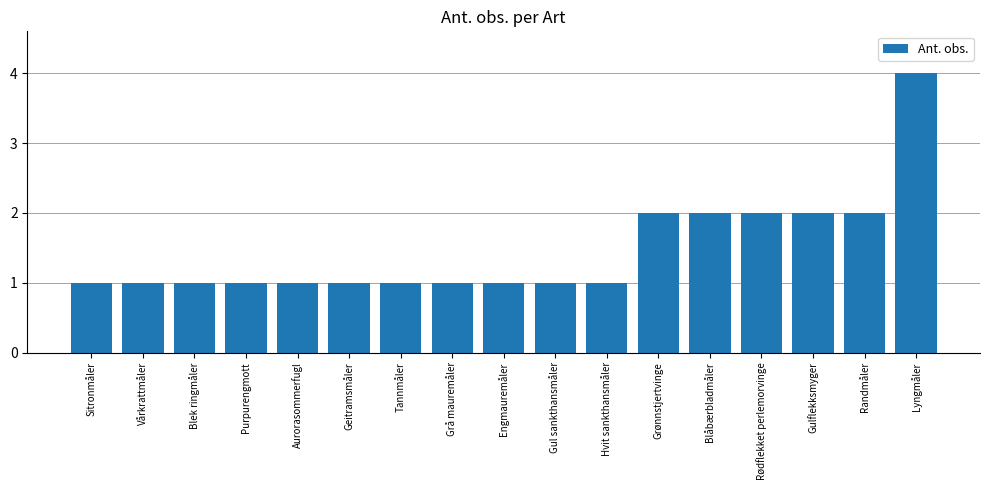

What is the maximum value shown in the chart?

4